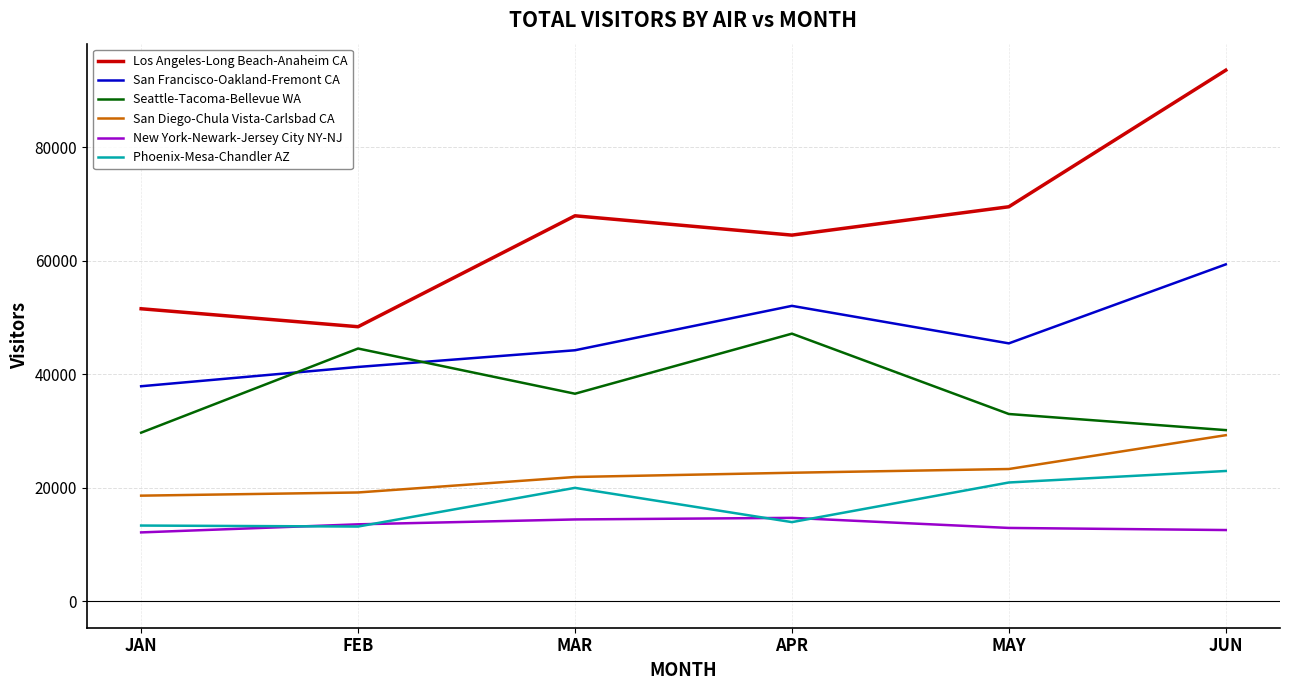

List the labels in order of San Francisco-Oakland-Fremont CA value, smallest first.

JAN, FEB, MAR, MAY, APR, JUN